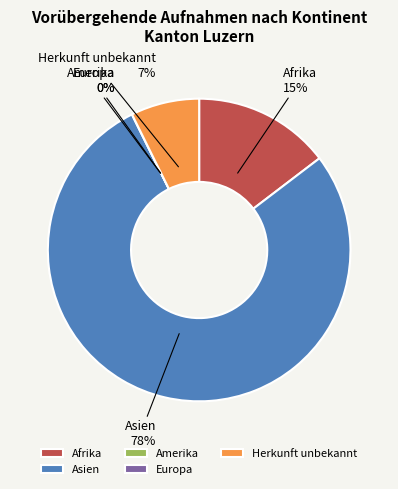

Is it true that Amerika is 11% of the pie?

False